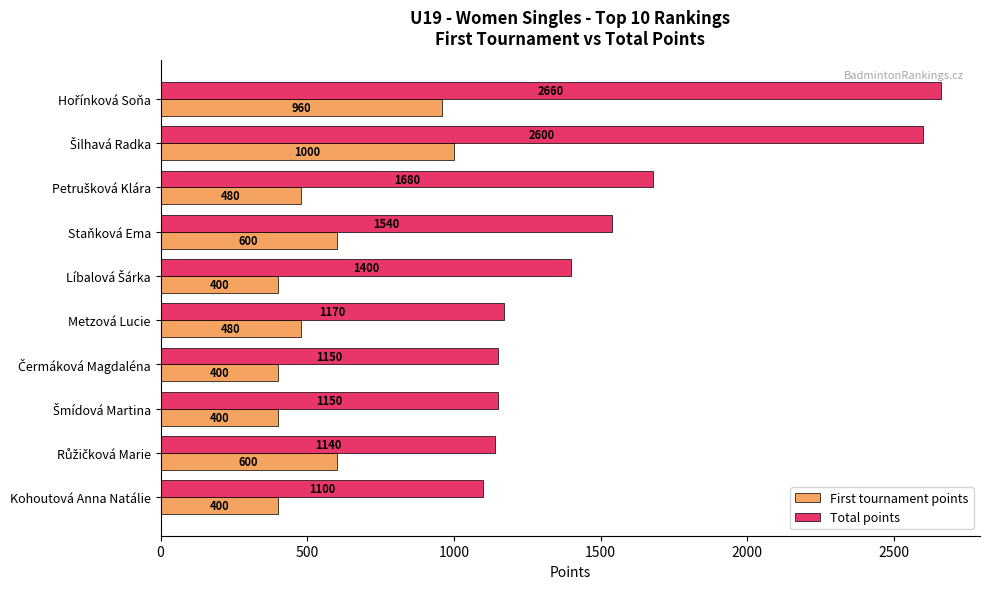

Which series has the largest total across all categories?

Total points